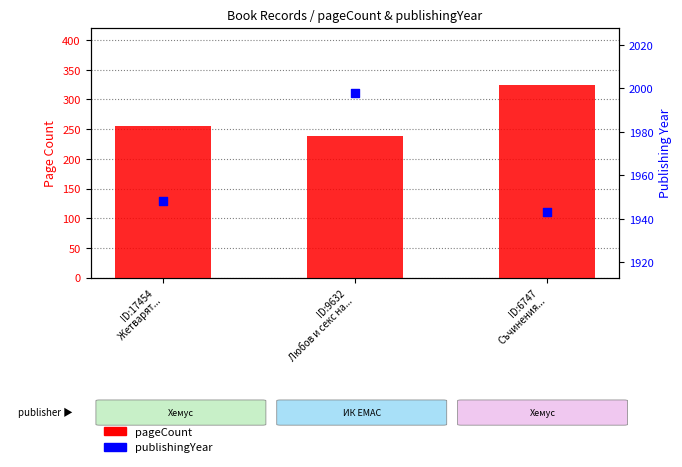

What are all the series names shown in the legend?

pageCount, publishingYear